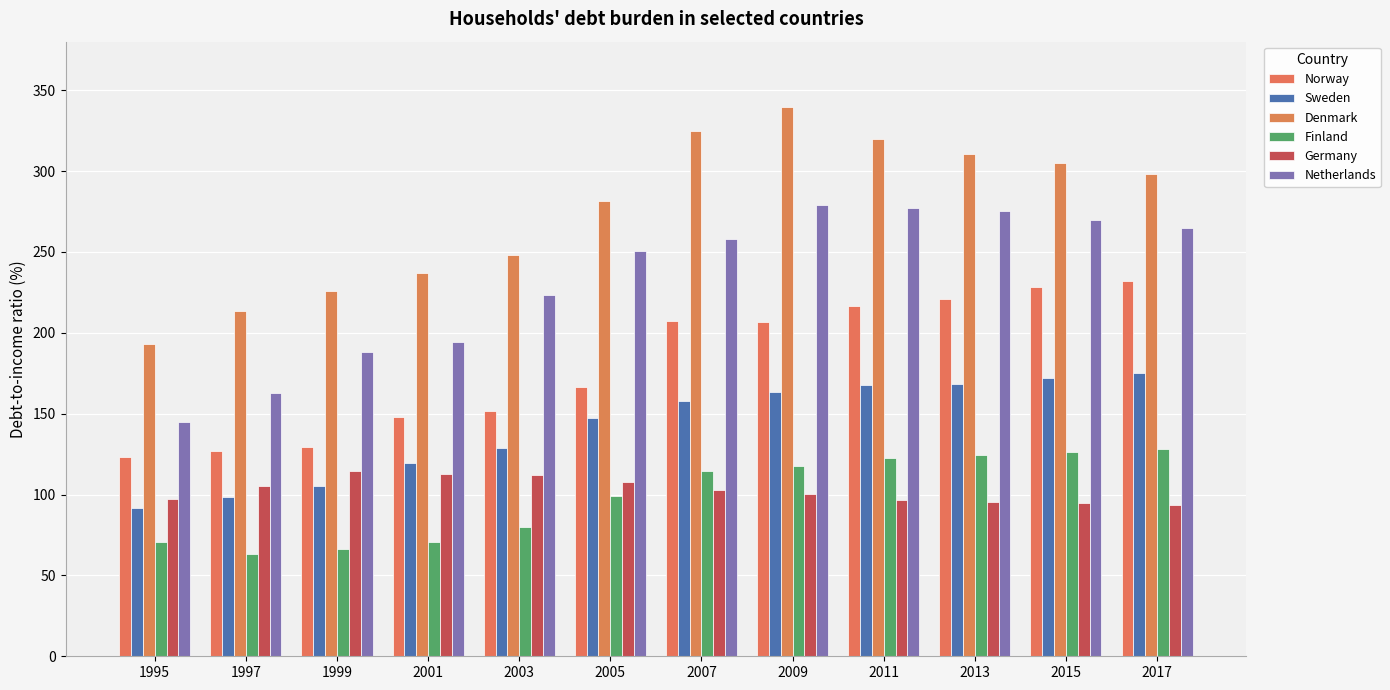

What is the difference between the maximum and minimum values in the Netherlands series?

133.9